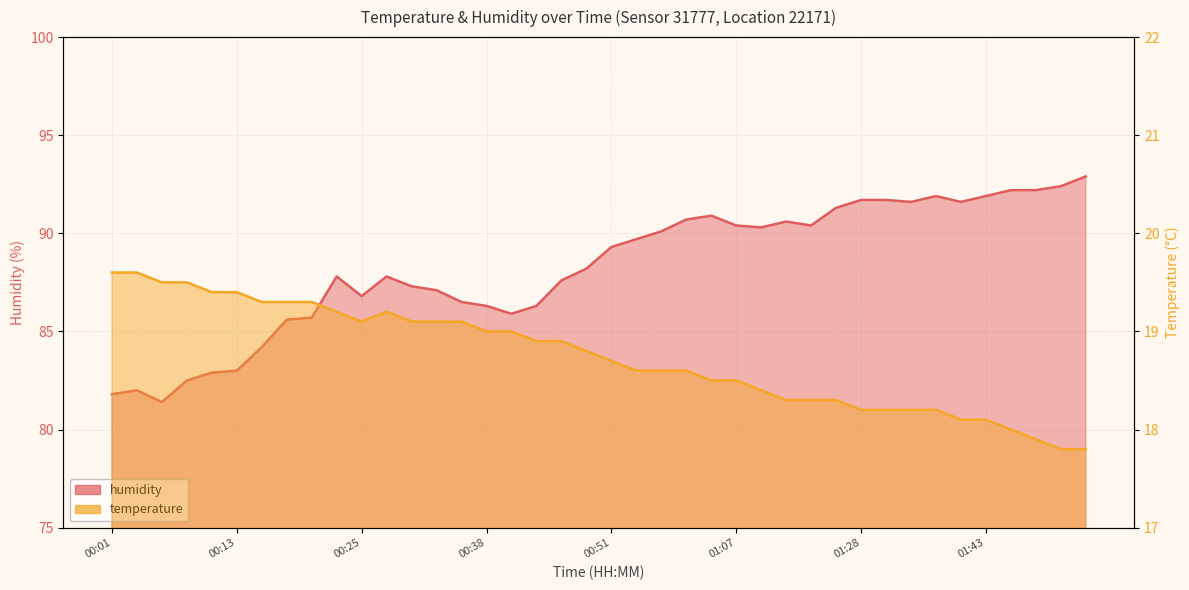

What is the difference between the highest and lowest values at 01:07?

71.9